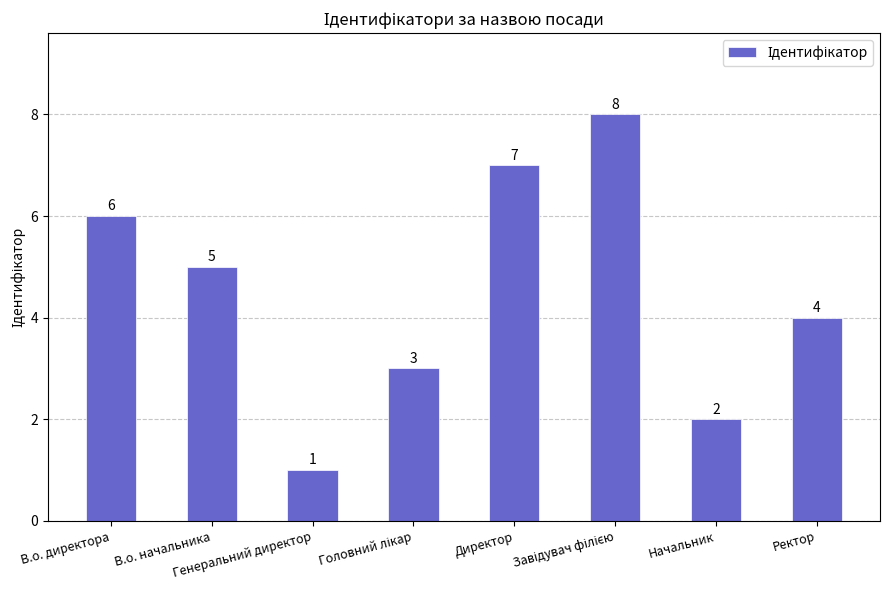

The value at В.о. начальника is 1. True or false?

False